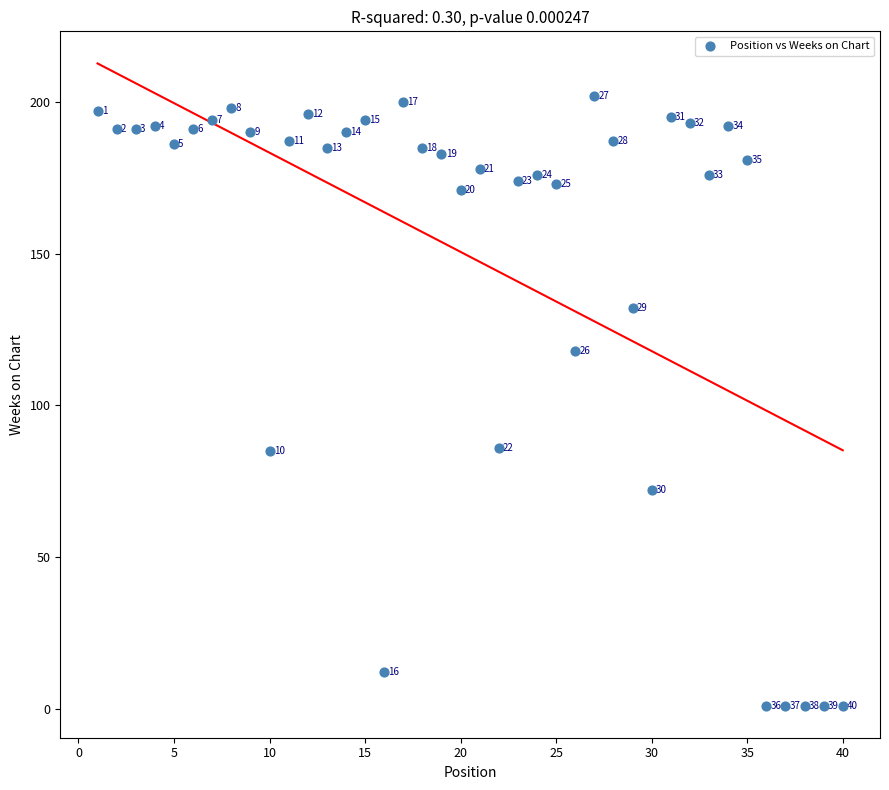

What Y value in the scatter plot is closest to 101?

86